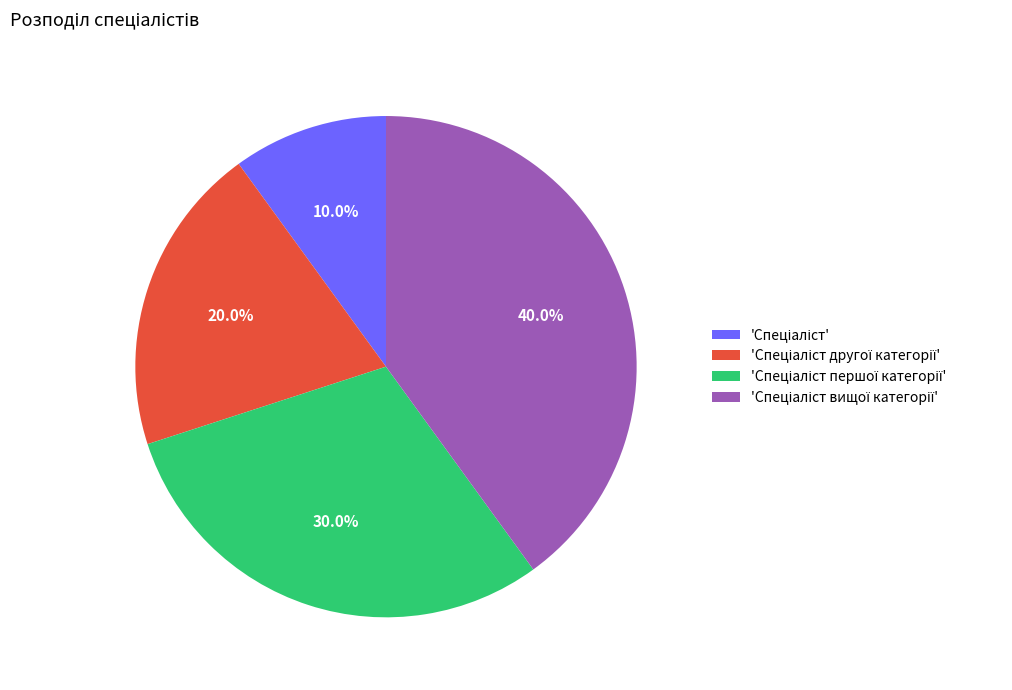

Does any single category account for the majority?

No